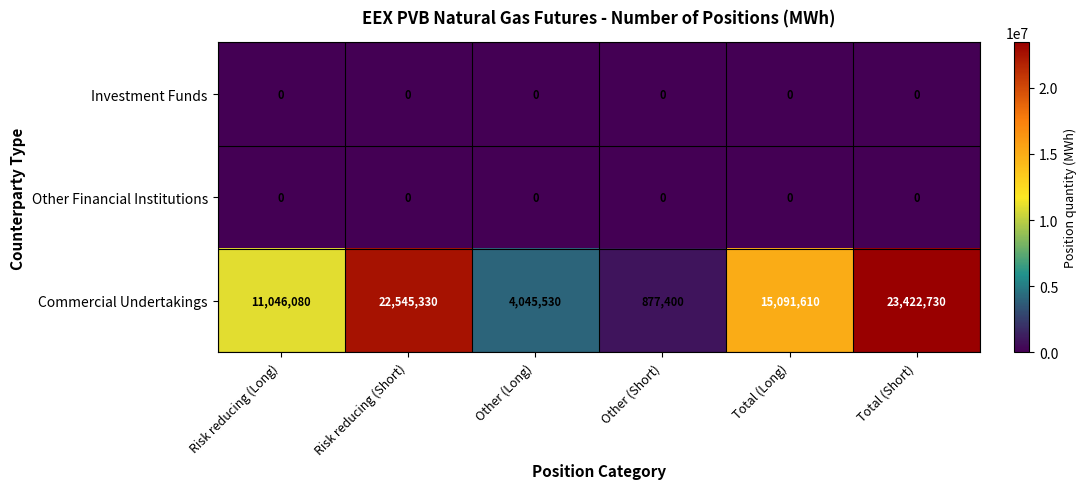

What is the difference between the highest and lowest values at Other (Long)?

4045530